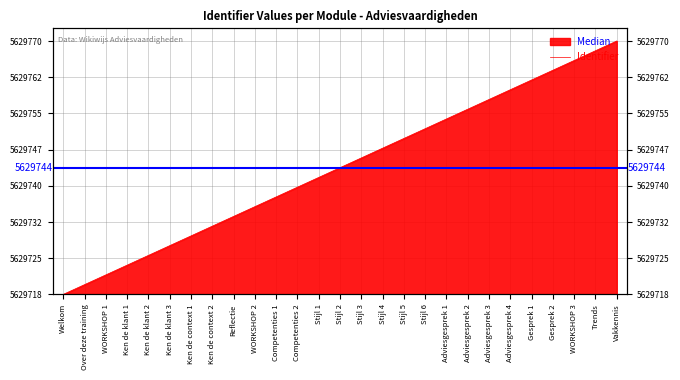

Read the value at Stijl 6.

34